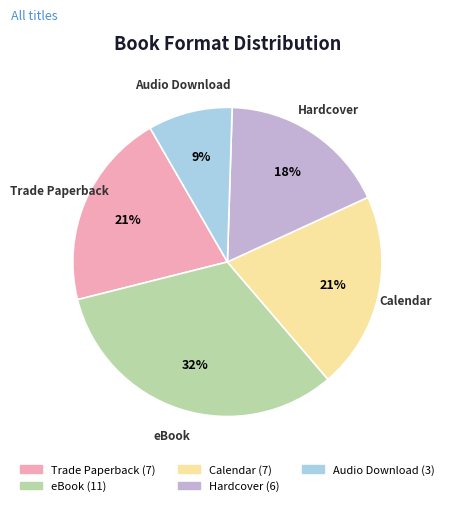

Is the sum of Hardcover and Trade Paperback greater than half?

No